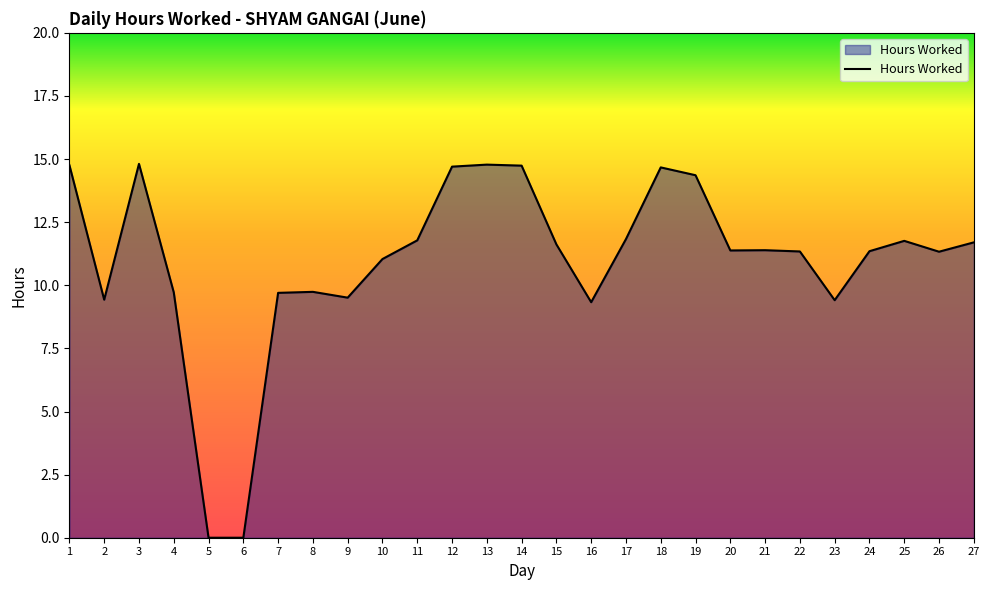

What is the difference between the values at 18 and 16?

5.3